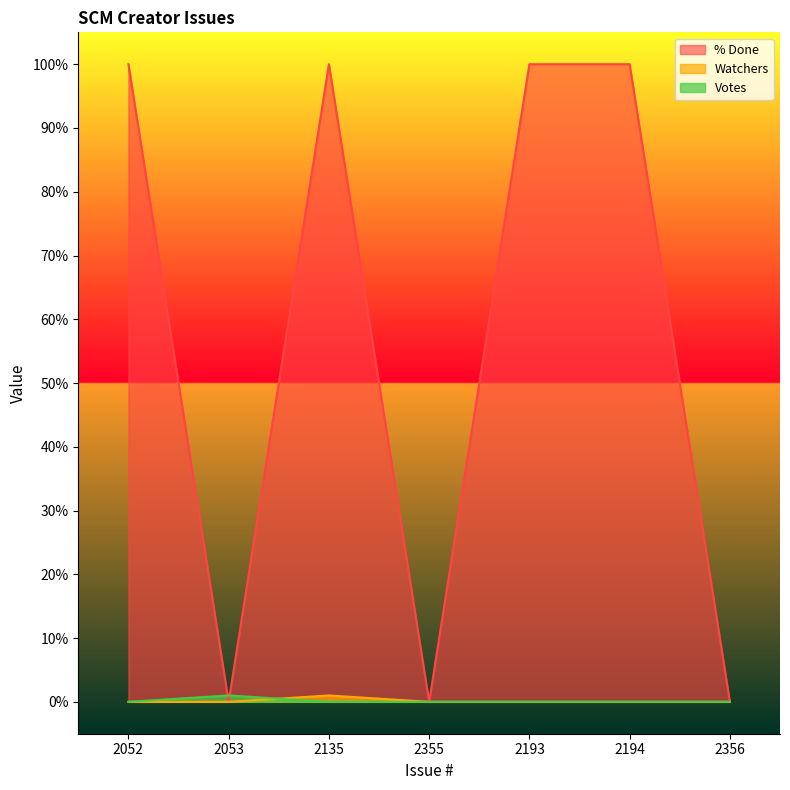

Reading left to right, extract all data points from this chart.

% Done: 2052=100	2053=0	2135=100	2355=0	2193=100	2194=100	2356=0
Watchers: 2052=0	2053=0	2135=1	2355=0	2193=0	2194=0	2356=0
Votes: 2052=0	2053=1	2135=0	2355=0	2193=0	2194=0	2356=0